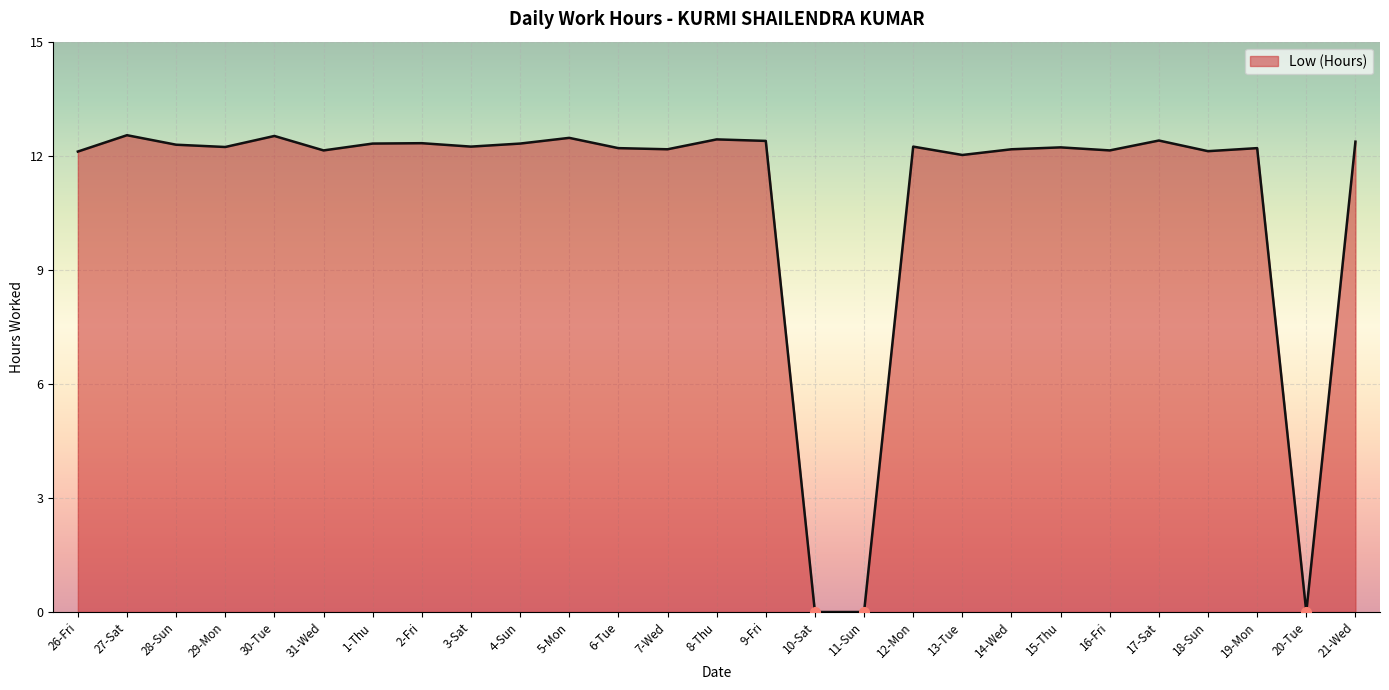

What is the sum of the values at 20-Tue and 2-Fri?

12.3